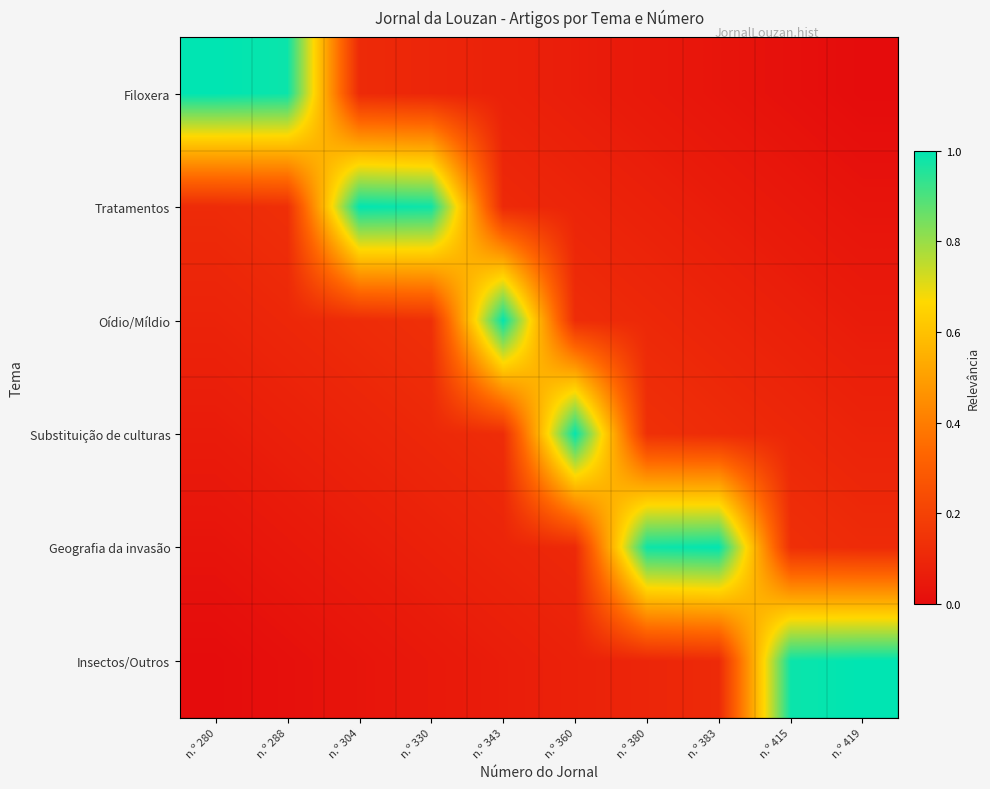

Between n.º 360 and n.º 419, which is larger?

n.º 360